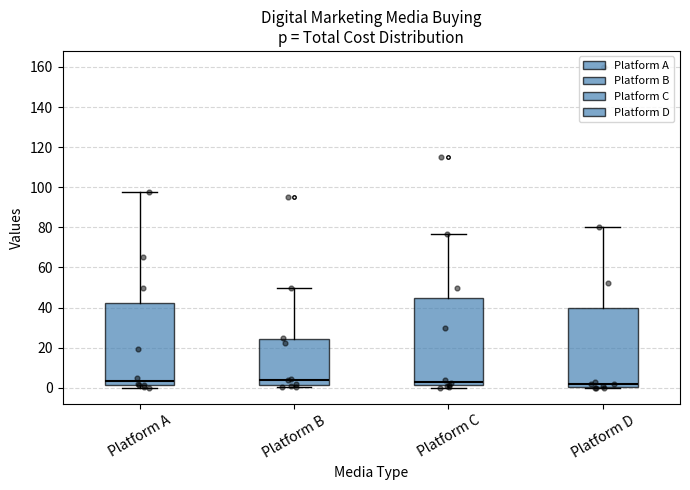

Reading left to right, read every box against the y-axis: the position of its median line, the range the box covers, and the ends of its whiskers. The values are not printed on the chart, so give them approximately, as read against the axis.

Platform A: median 4, box 2 to 42, whiskers 0 to 98
Platform B: median 4, box 2 to 24, whiskers 0 to 50
Platform C: median 4, box 2 to 46, whiskers 0 to 76
Platform D: median 2, box 0 to 40, whiskers 0 to 80